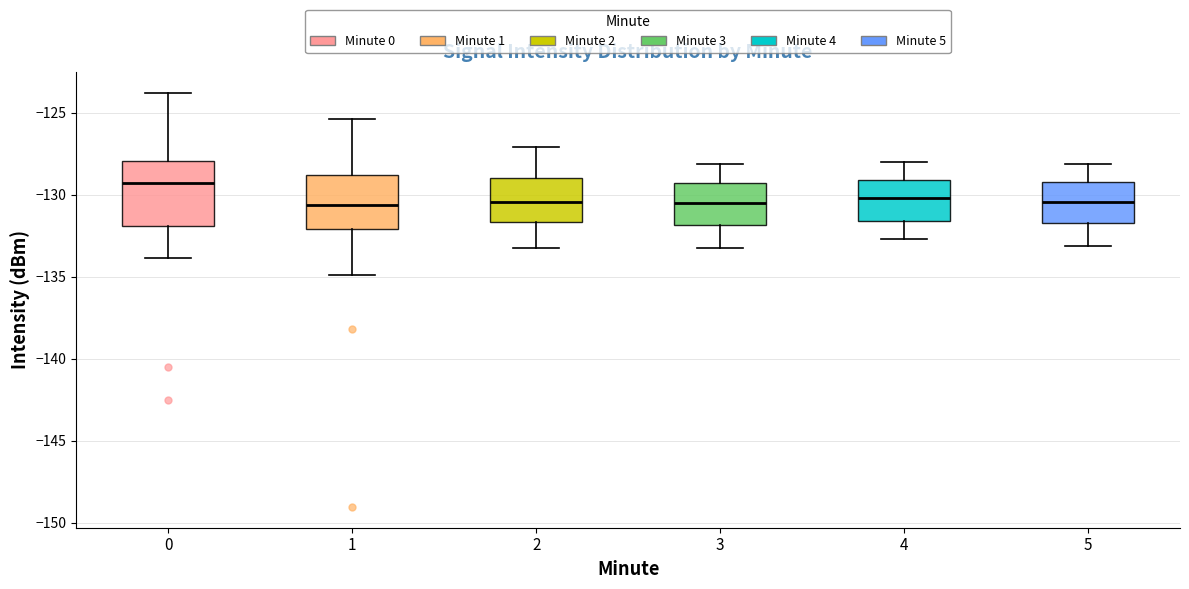

Which box is the tallest, from its lower edge to its upper edge?

0